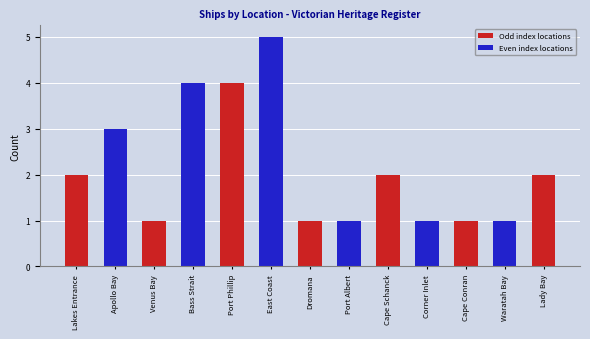

The chart shows a value of 1 at Cape Conran. True or false?

True